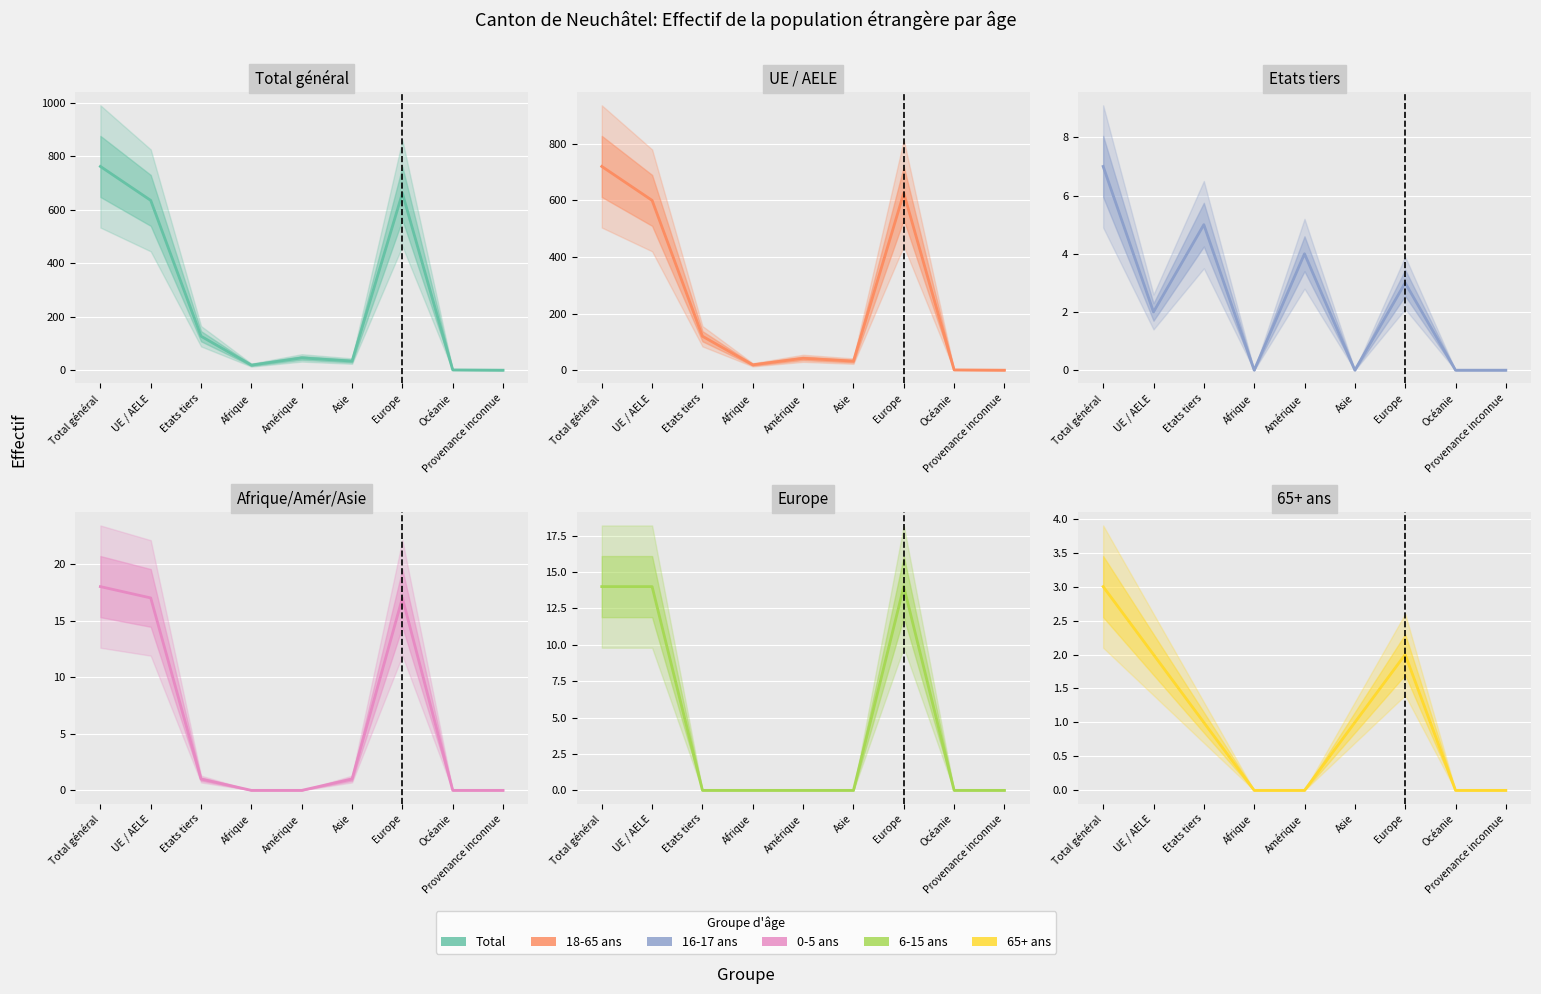

True or false: 16-17 ans Total and Total intersect in this chart.

False